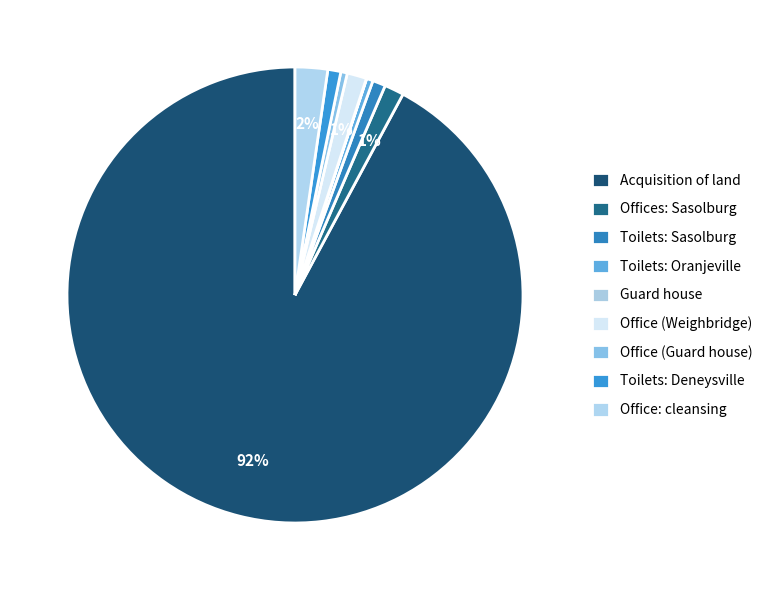

To the nearest percent, what is the combined percentage of Acquisition of land and Toilets: Sasolburg?

93%